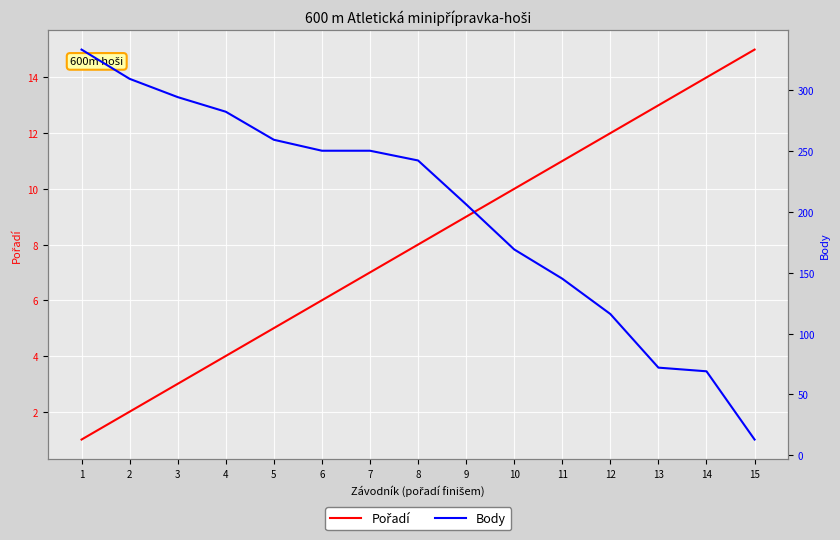

True or false: Body has more than 2 interior local peaks.

False